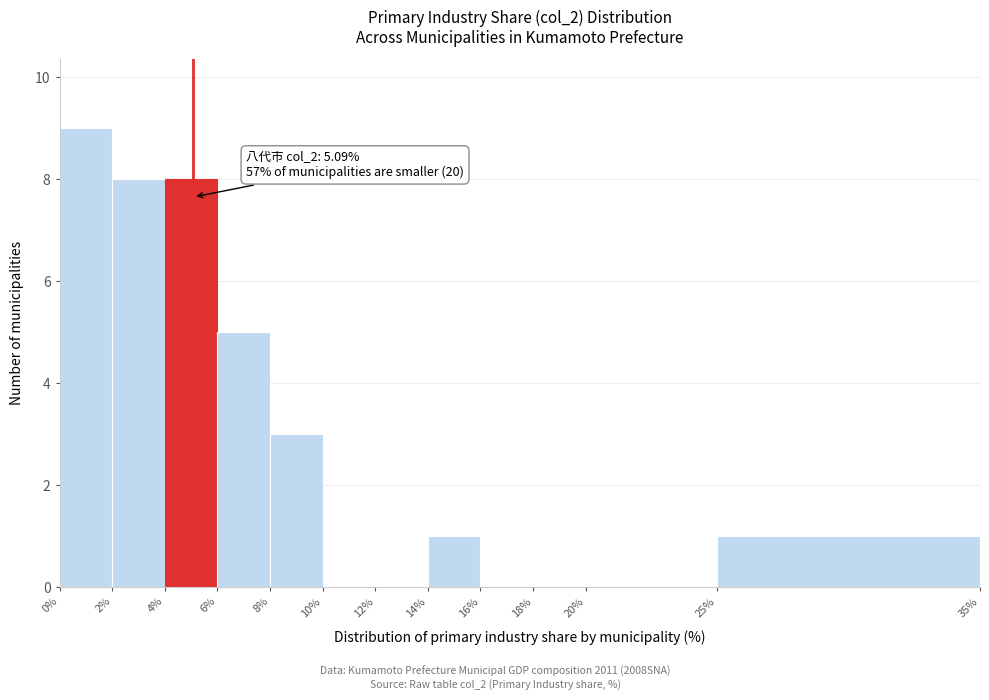

Which range on the x-axis has the tallest bar?

0% to 2%